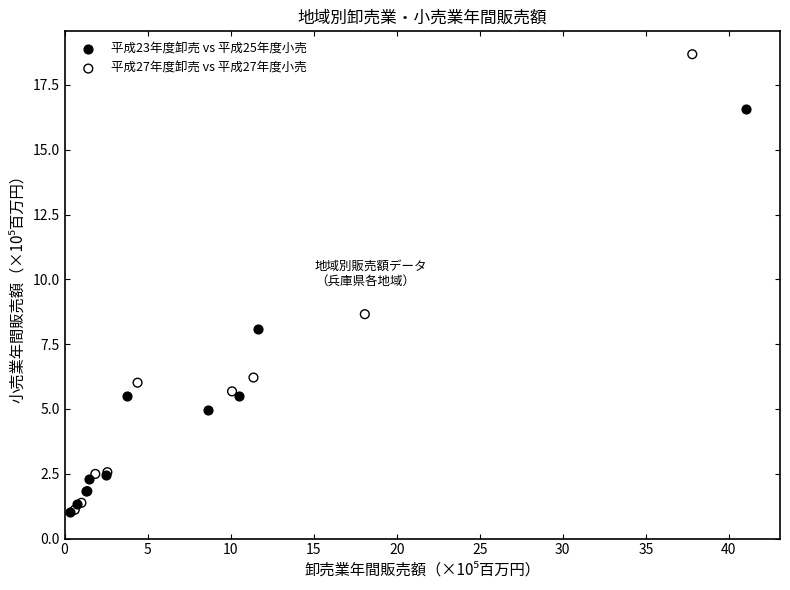

Which series has the widest spread of Y values?

平成27年度卸売 vs 平成27年度小売